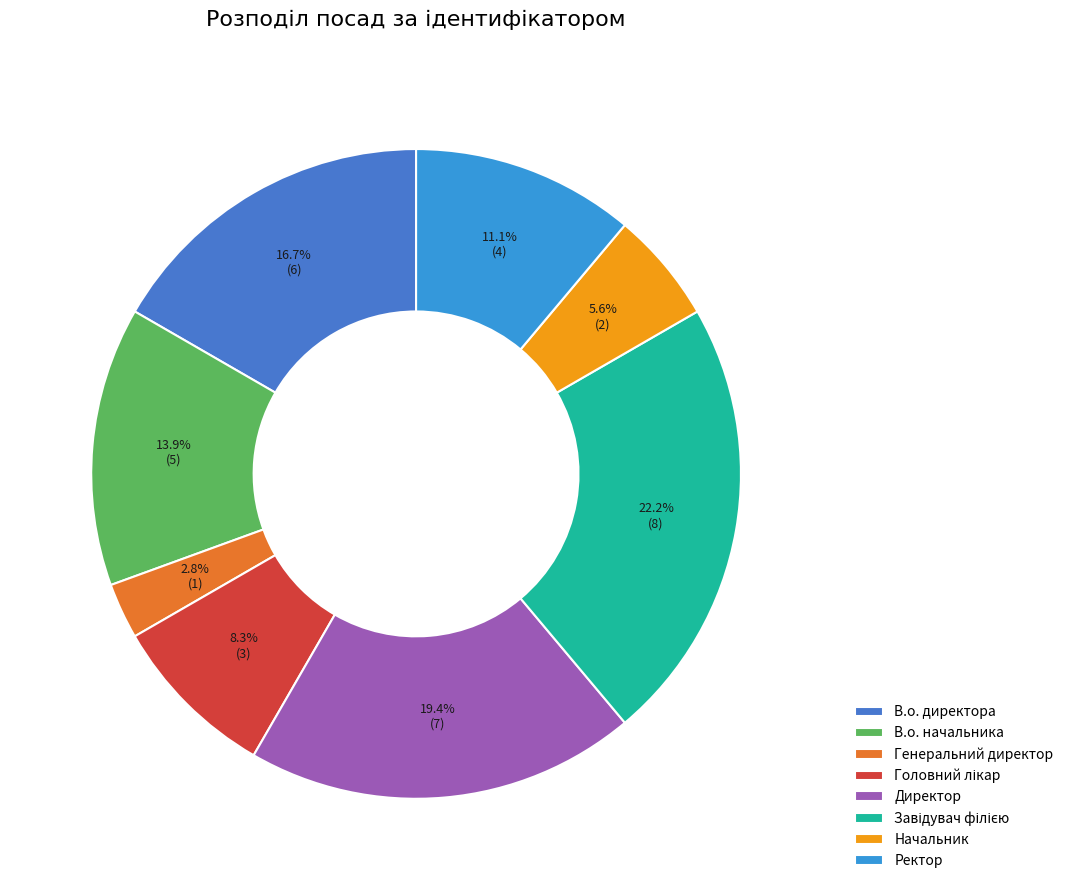

How many slices are in this pie chart?

8